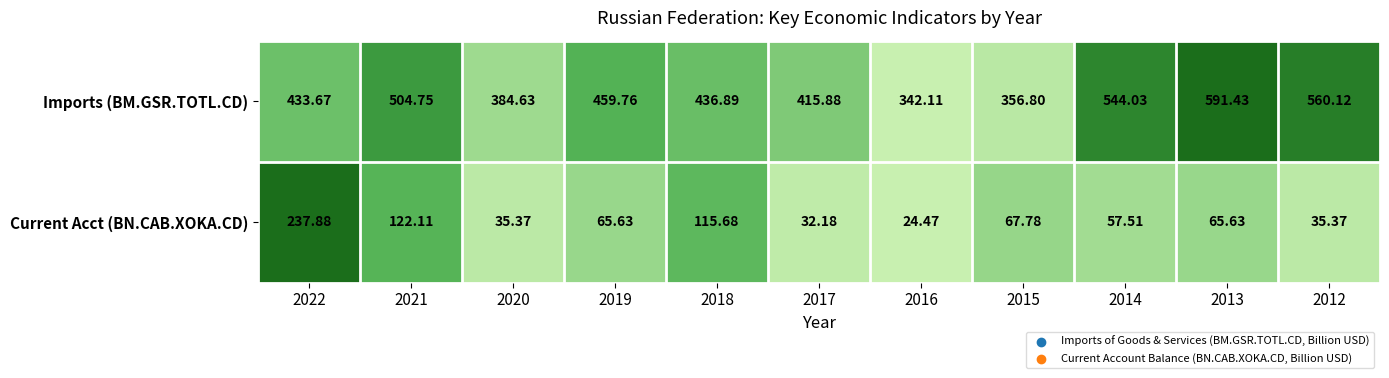

Which series has the largest total across all categories?

Imports (BM.GSR.TOTL.CD)